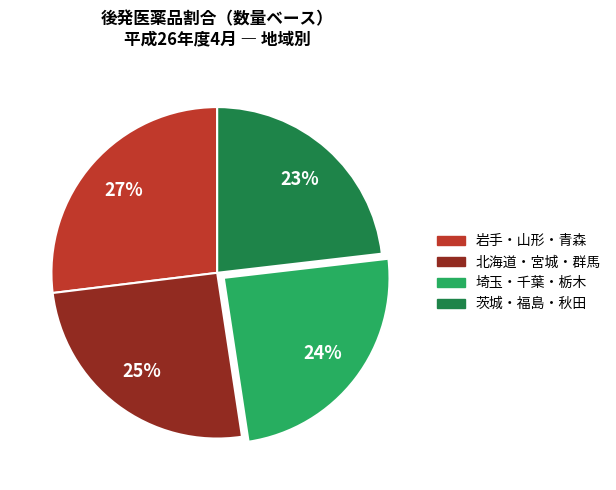

Is there any slice that represents more than half of the pie?

No